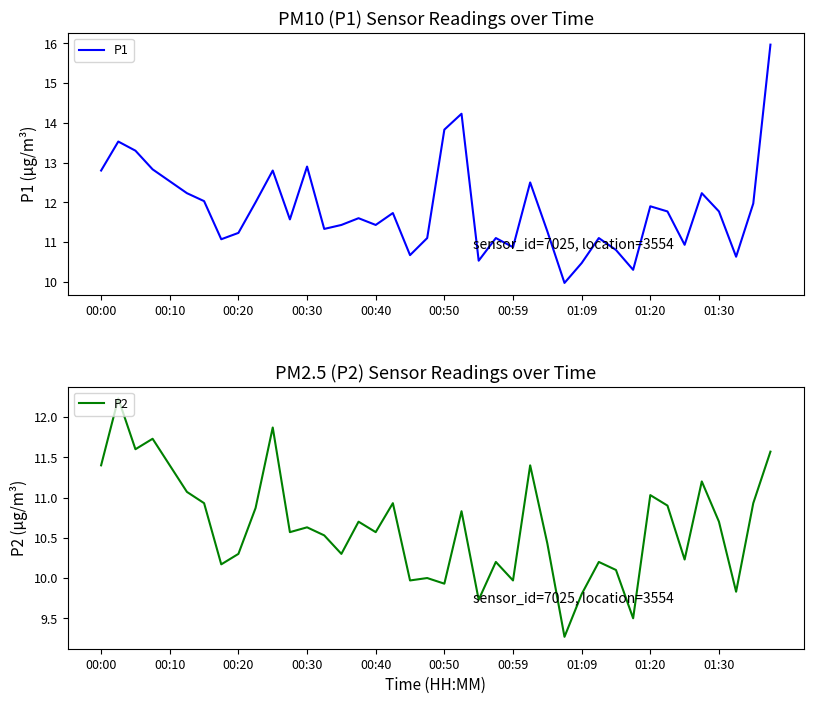

True or false: P2 and P1 cross at least once.

False